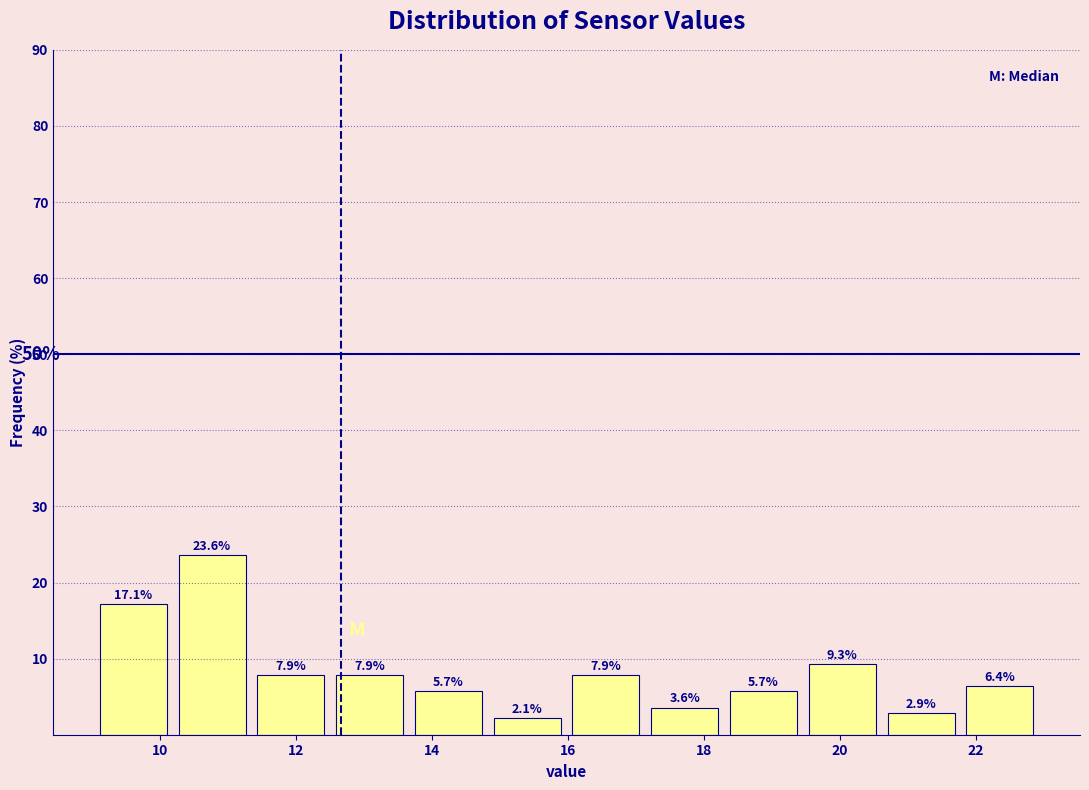

Reading left to right, transcribe this chart: for each bar, give the range it covers on the x-axis and its height. The bar edges are not printed on the chart, so give them approximately, as read against the axis.

9.0 to 10.2: 17.1
10.2 to 11.4: 23.6
11.4 to 12.6: 7.9
12.6 to 13.6: 7.9
13.6 to 14.8: 5.7
14.8 to 16.0: 2.1
16.0 to 17.2: 7.9
17.2 to 18.2: 3.6
18.2 to 19.4: 5.7
19.4 to 20.6: 9.3
20.6 to 21.8: 2.9
21.8 to 23.0: 6.4